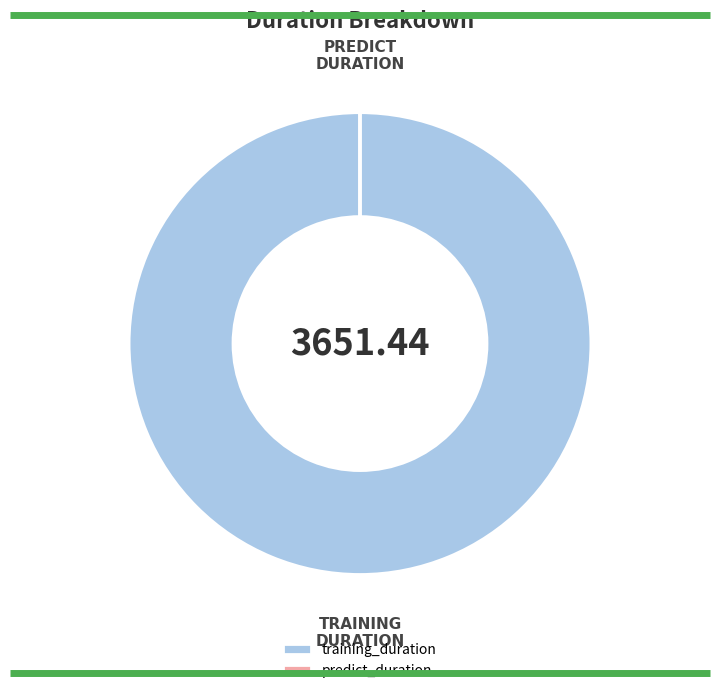

Which slice is the largest?

training_duration